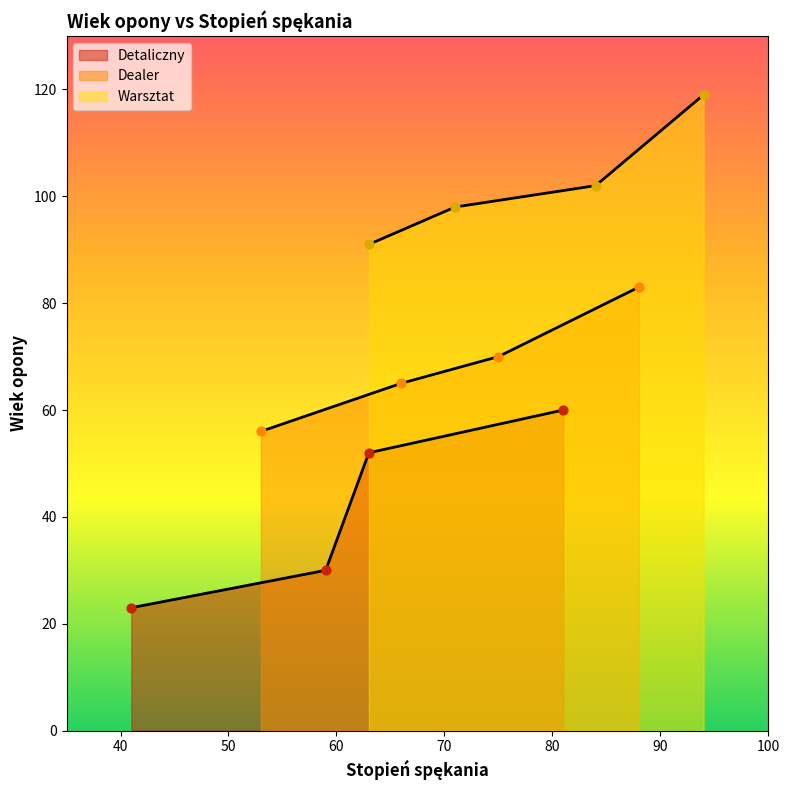

Which series reaches the maximum Y coordinate?

Warsztat